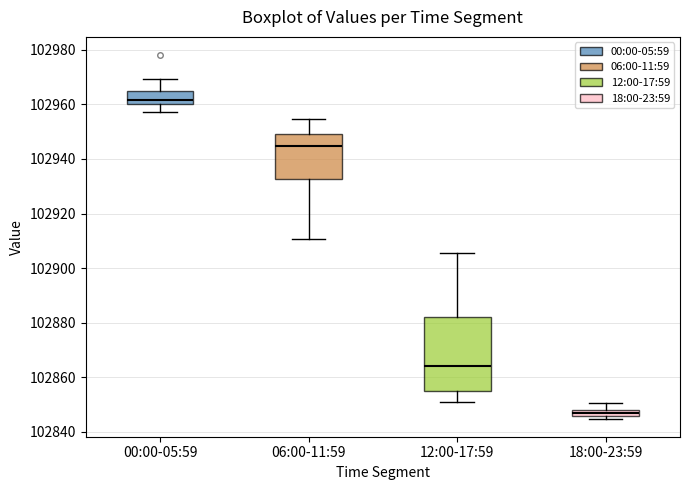

Comparing the boxes themselves (not the whiskers), which one is the tallest?

12:00-17:59